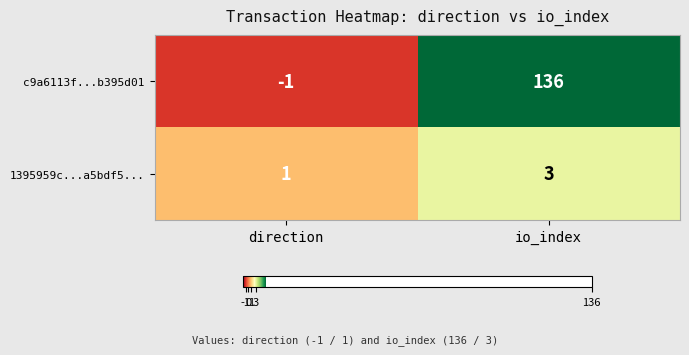

How many series are shown in this chart?

2